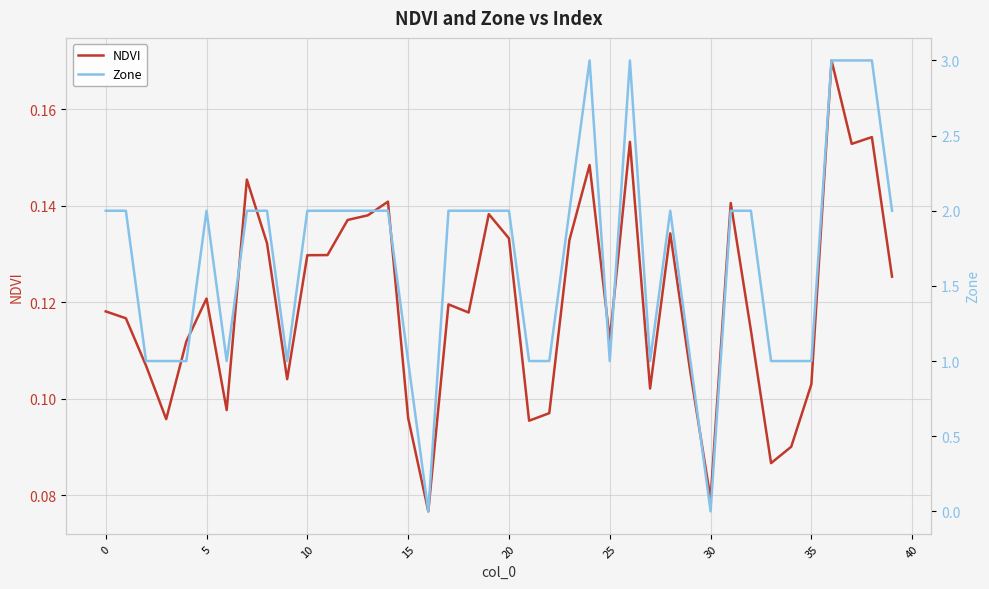

What is the difference between the maximum and minimum values in the Zone series?

3.0